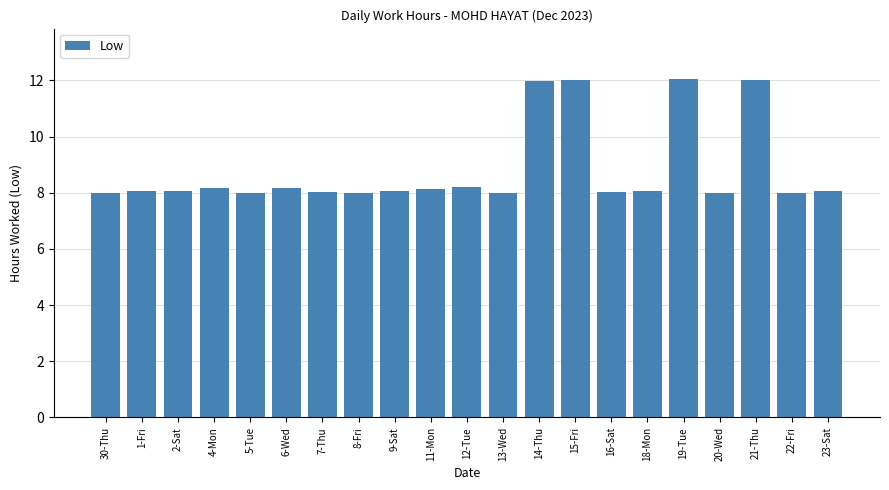

What is the label of the 3rd bar from the right?

21-Thu